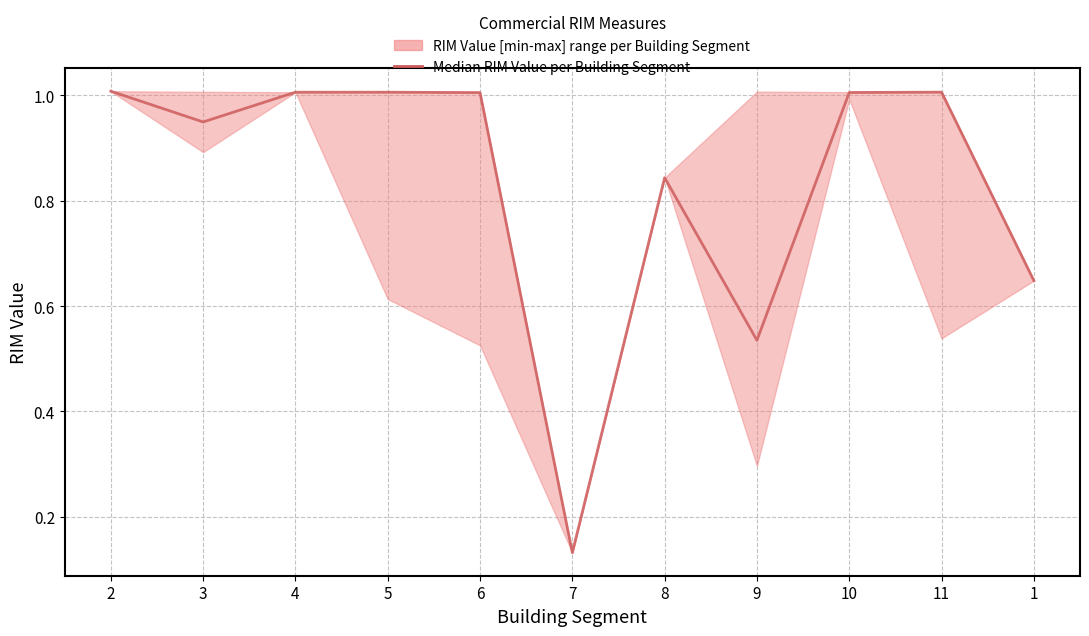

How many lines are shown in the chart?

1